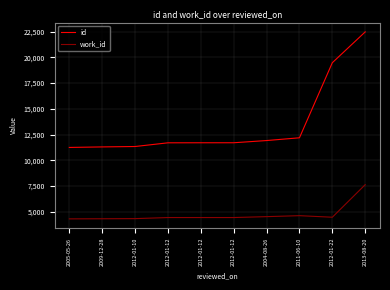

Does the chart have visible grid lines?

Yes